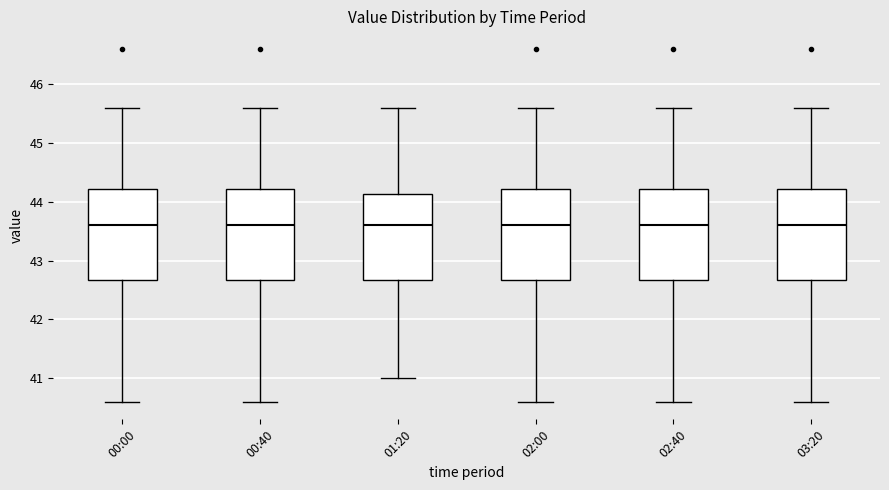

Where is the lower edge of the box for 00:40 on the y-axis? The values are not printed on the chart, so give them approximately, as read against the axis.

42.7